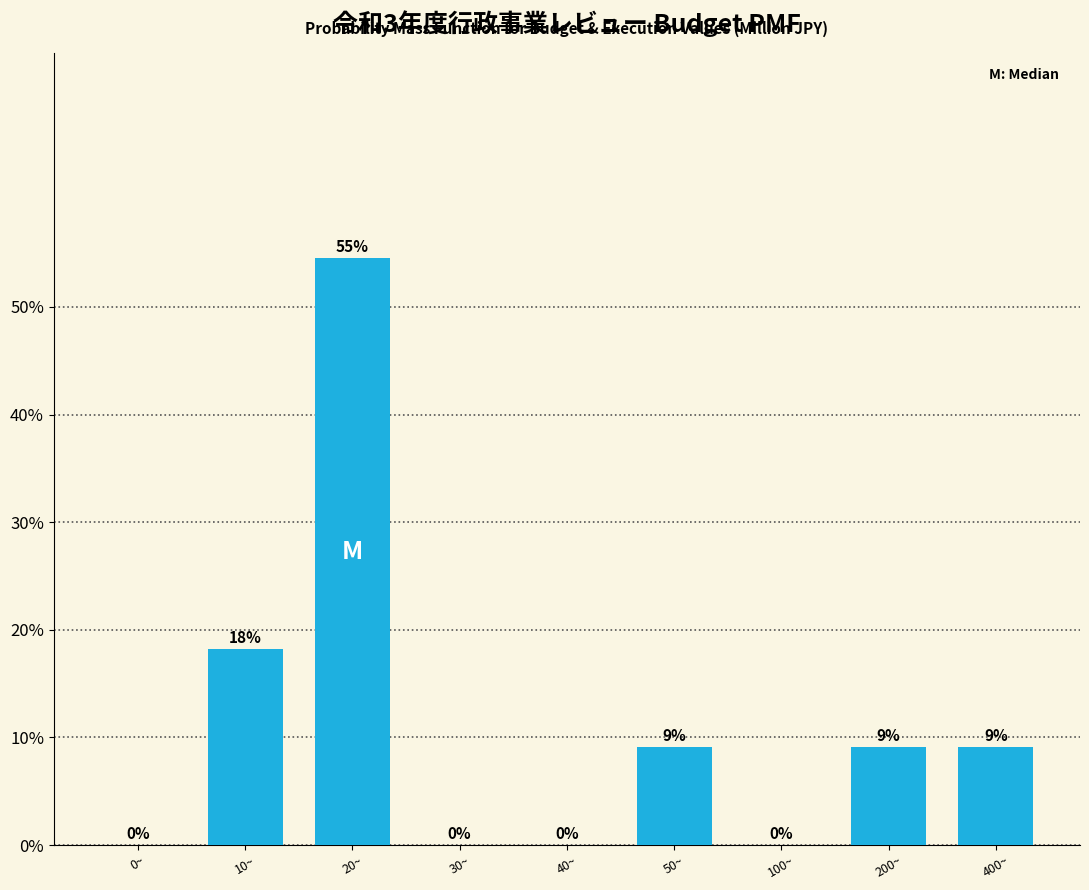

Are the bars horizontal?

No